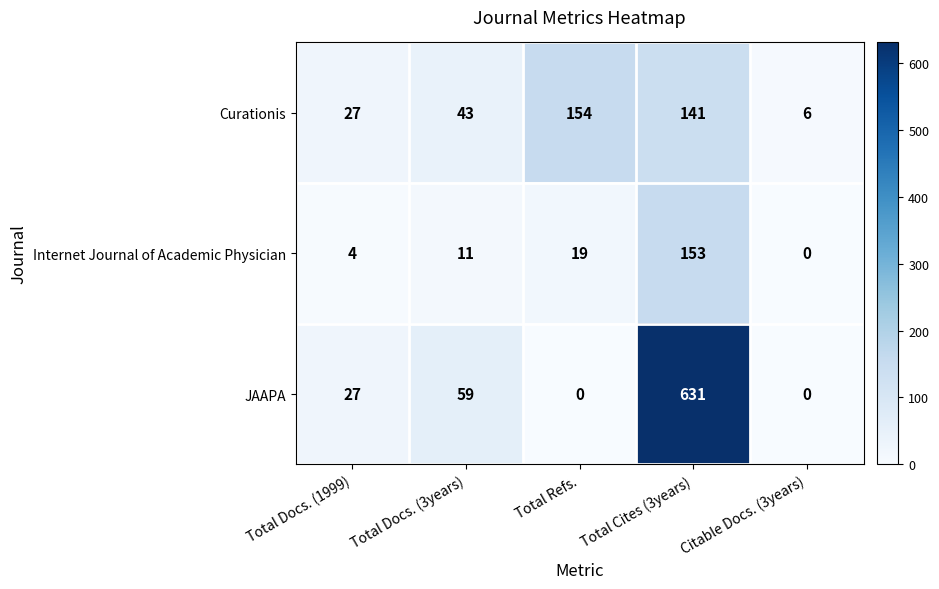

Reading left to right, what are all the values shown in this chart?

Curationis: 27	43	154	141	6
Internet Journal of Academic Physician: 4	11	19	153	0
JAAPA: 27	59	0	631	0